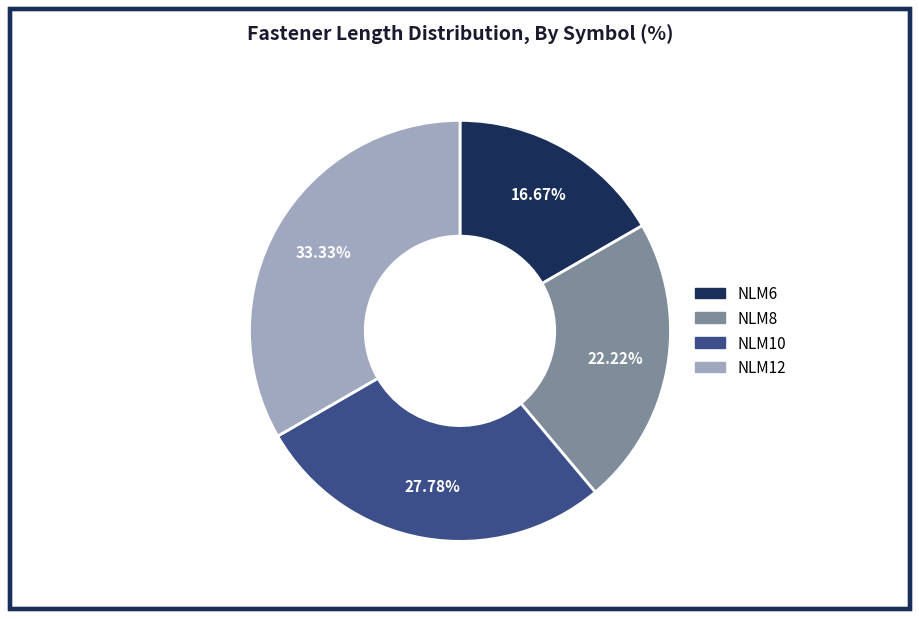

Approximately how many times larger is the value at NLM8 compared to NLM12?

0.7